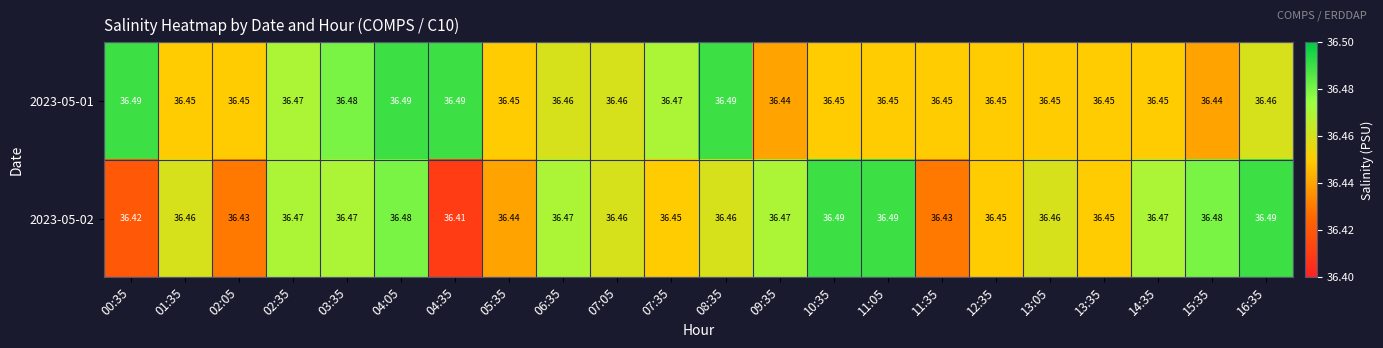

Is the value of 2023-05-01 at 14:35 greater than the value of 2023-05-02 at 06:35?

No